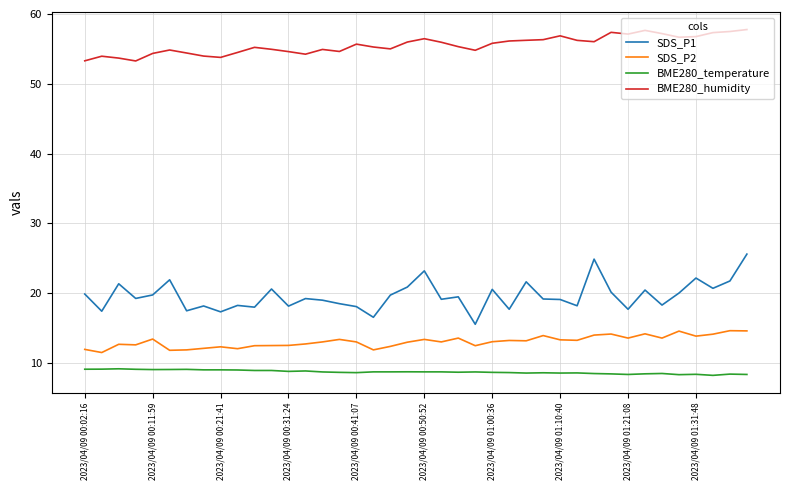

What are all the series names shown in the legend?

SDS_P1, SDS_P2, BME280_temperature, BME280_humidity